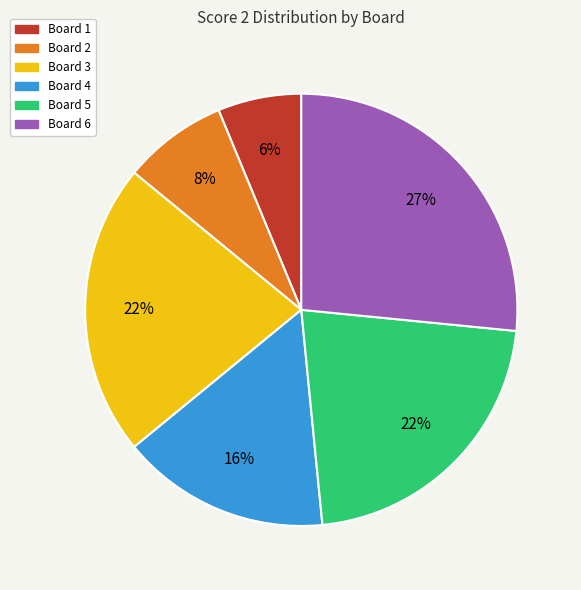

Is the sum of Board 5 and Board 6 greater than half?

No